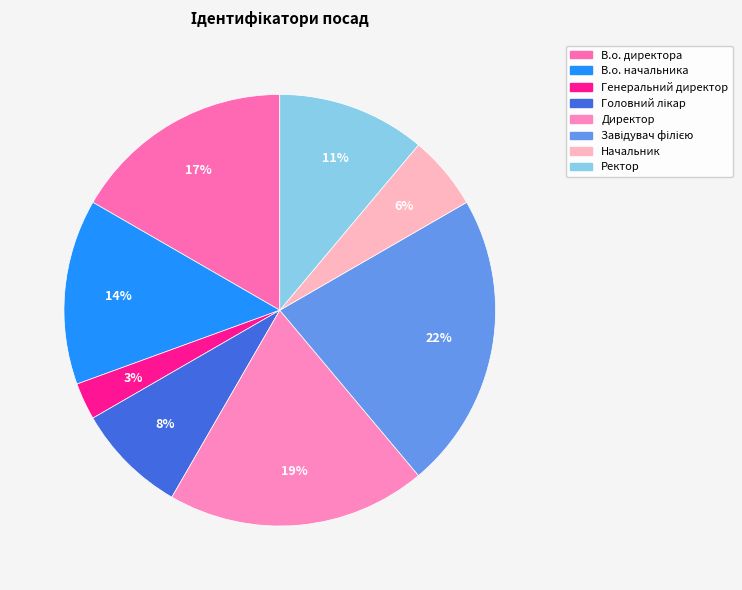

Does Завідувач філією account for over 50% of the chart?

No